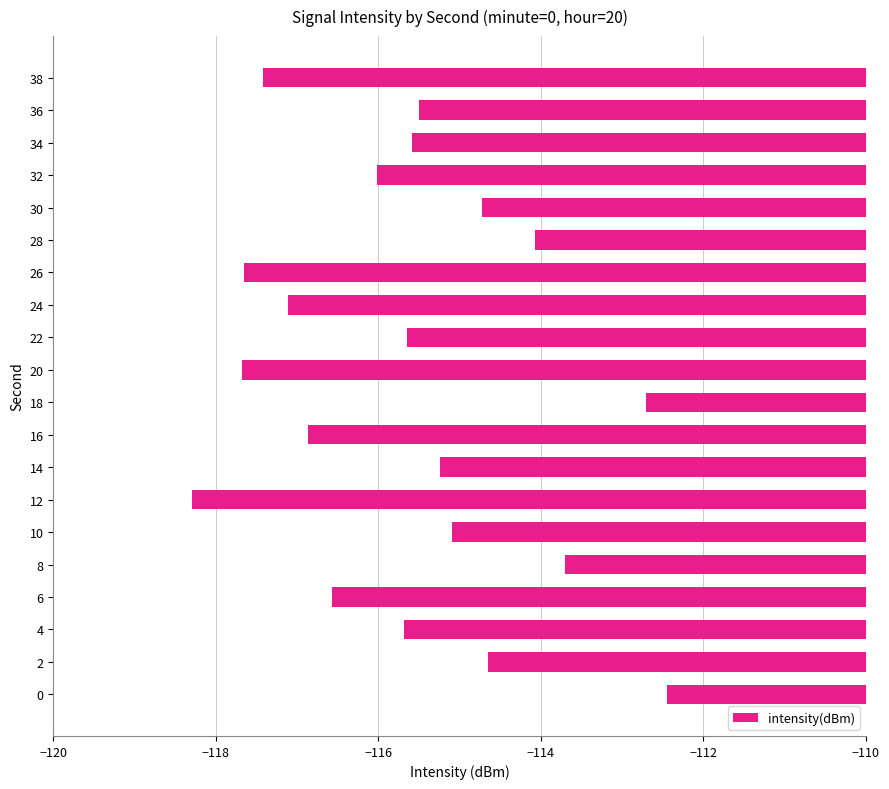

What is the change in value from 4 to 32?

-0.3